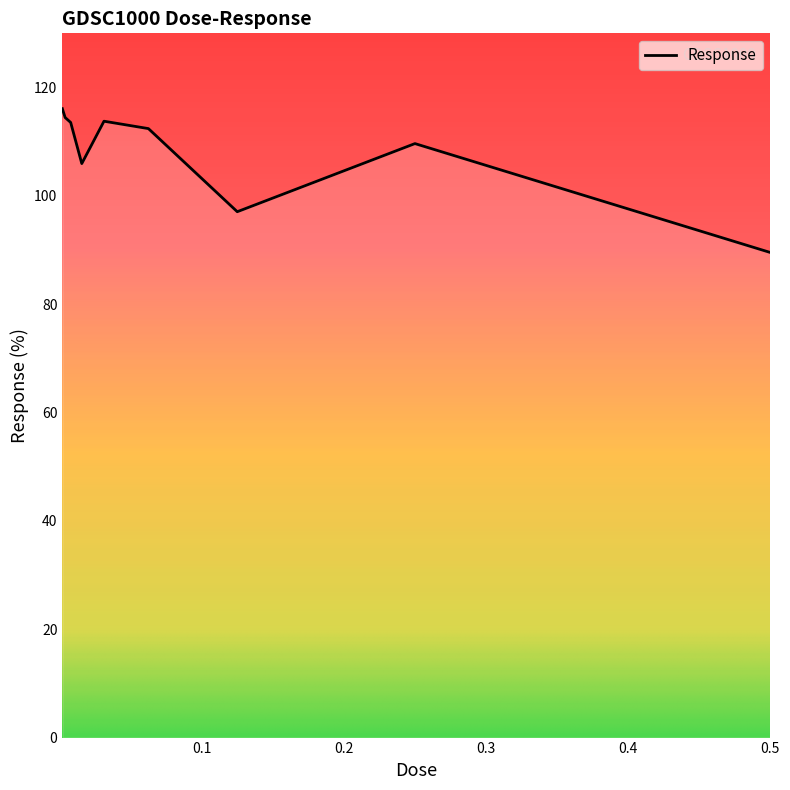

What is the minimum value shown in the chart?

89.5